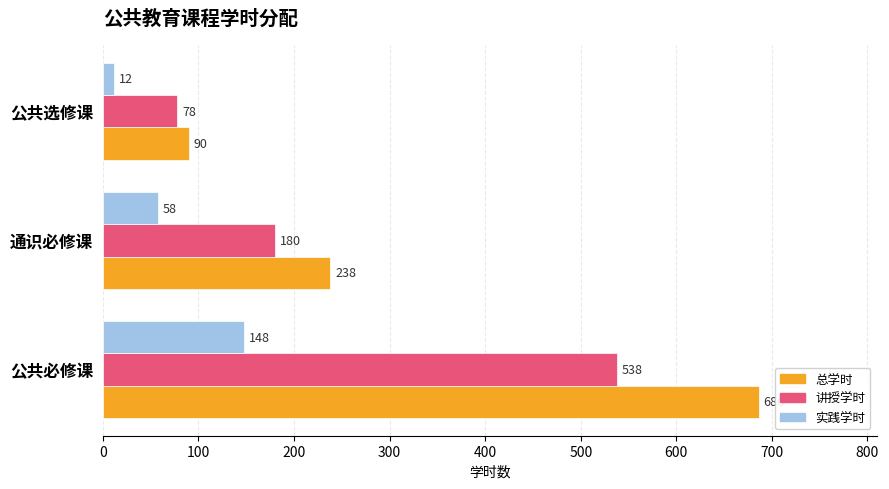

At how many categories does at least one series exceed 608?

1